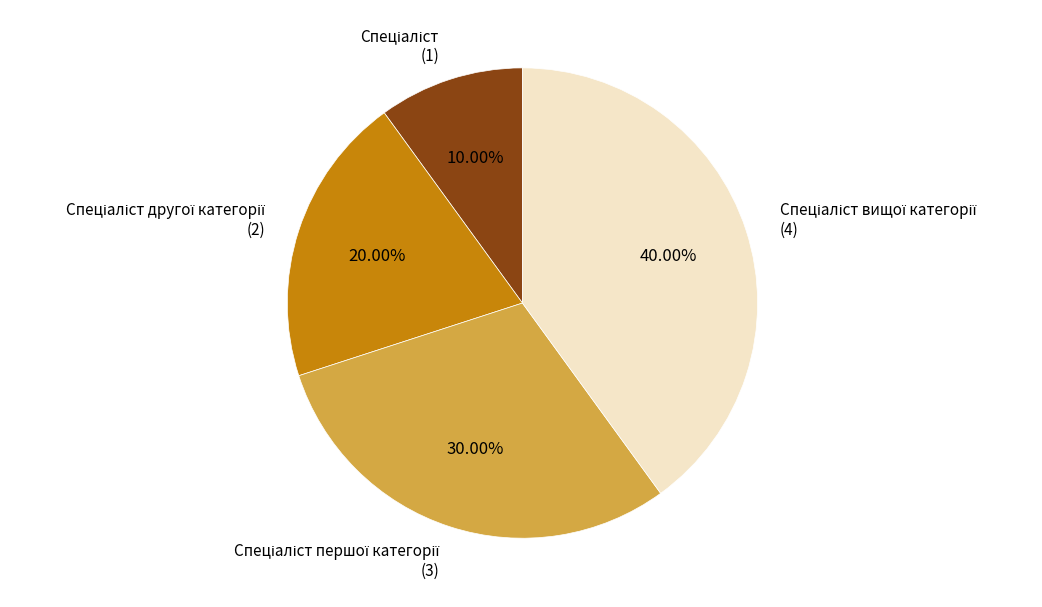

Does any single category account for the majority?

No